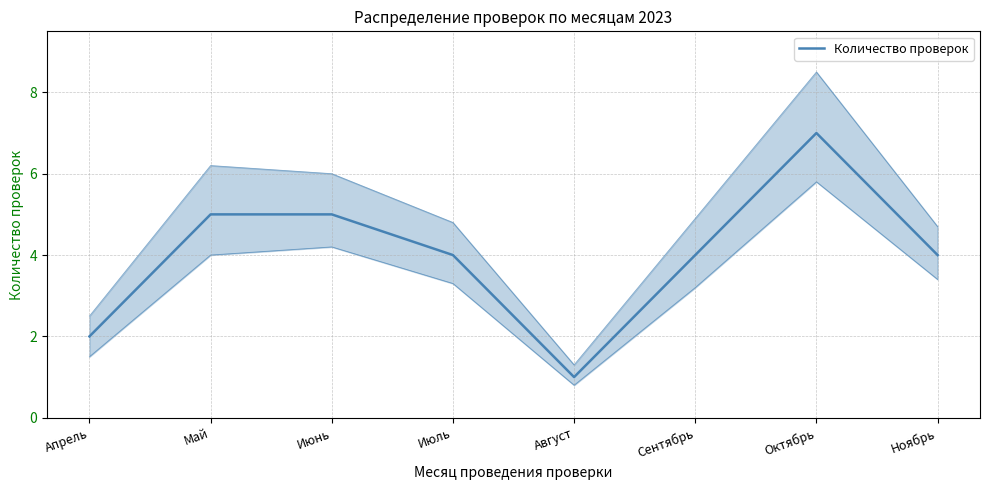

What is the value of the 4th point from the left?

4